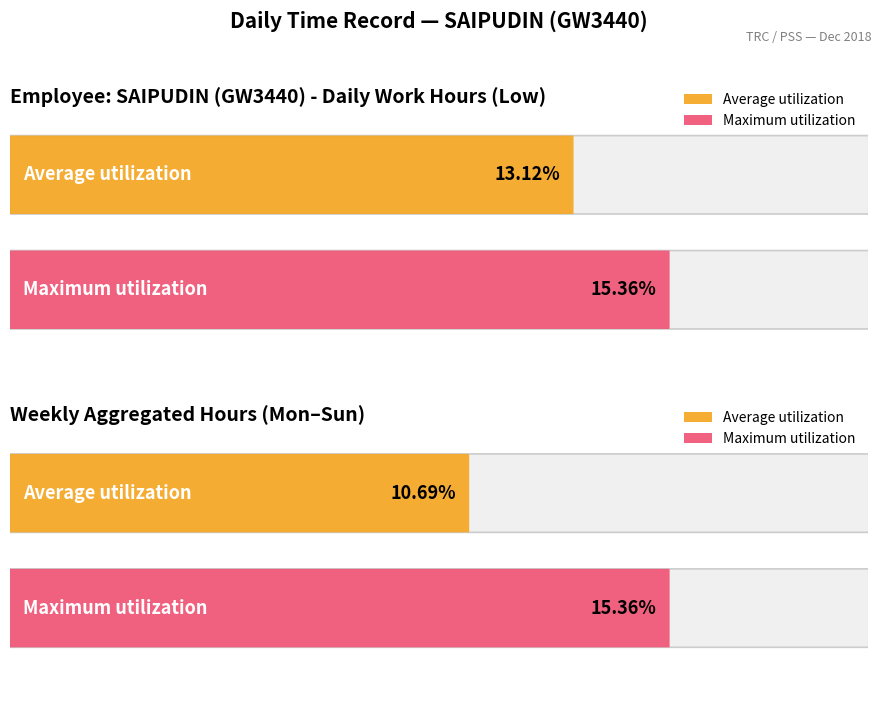

Are the bars grouped side by side (vs. stacked)?

No